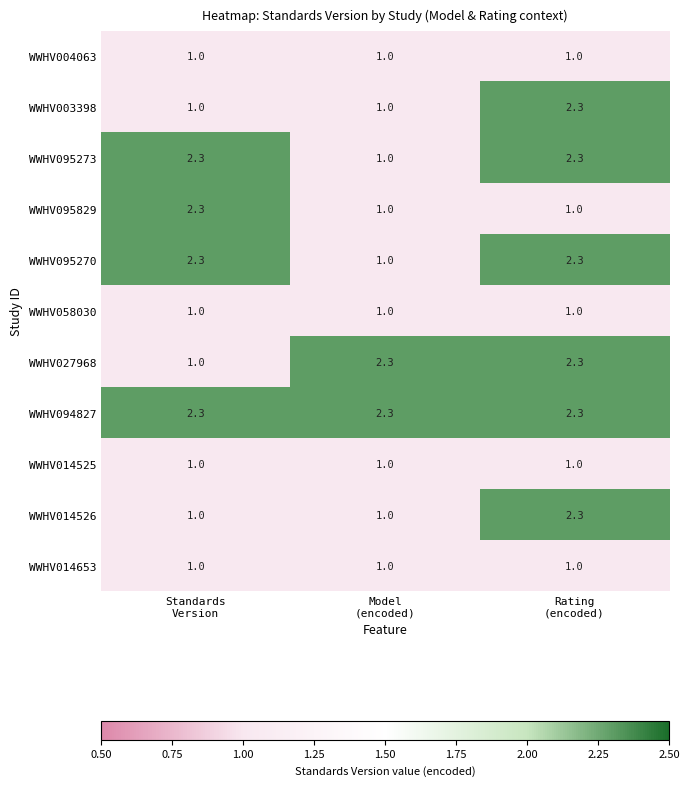

How many series are shown in this chart?

11